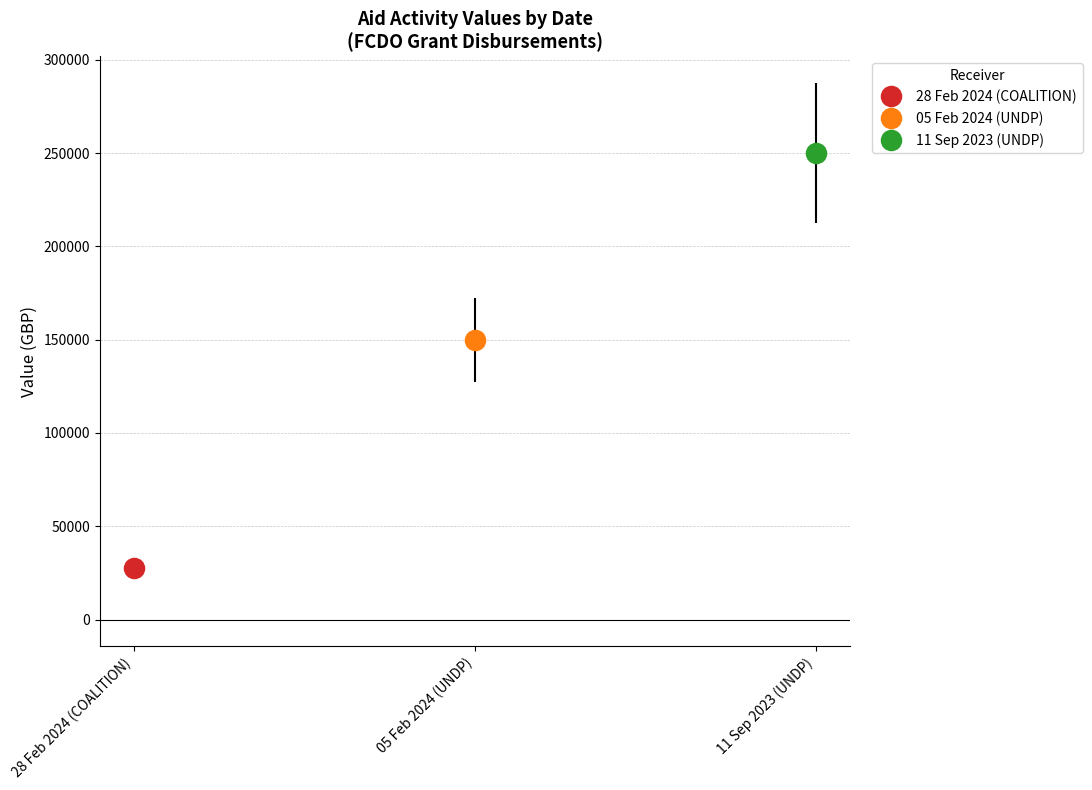

What is the label of the 3rd bar from the left?

11 Sep 2023 (UNDP)